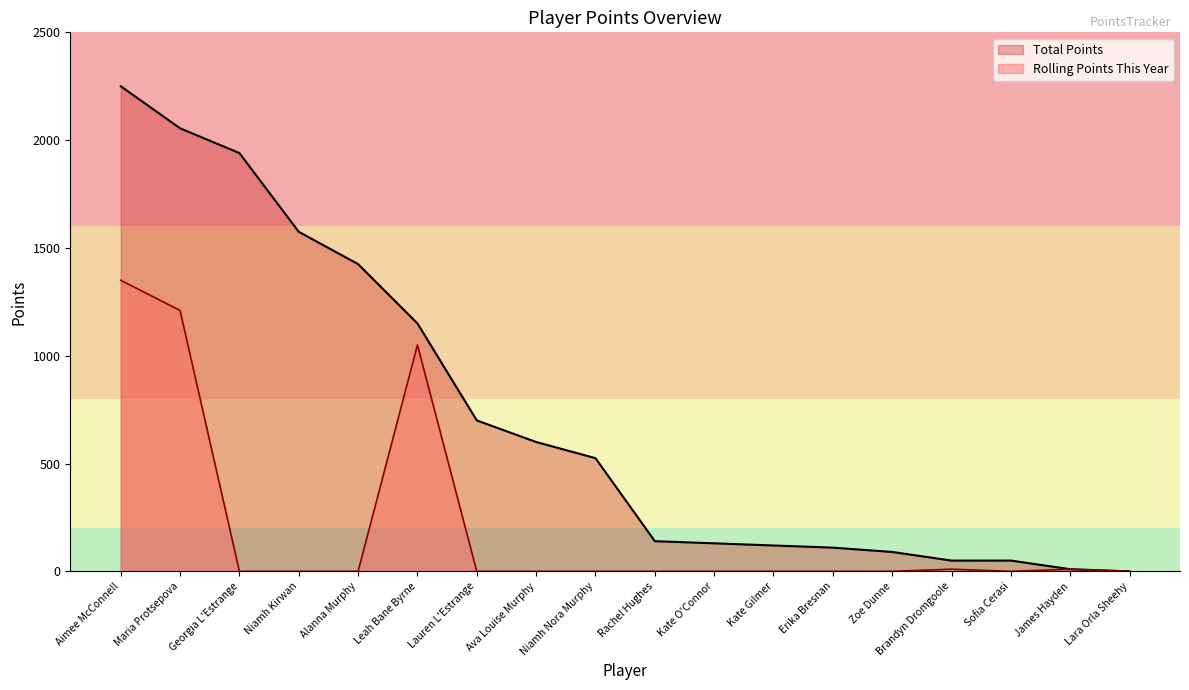

Which category has the highest value in the Rolling Points This Year series?

Aimee McConnell